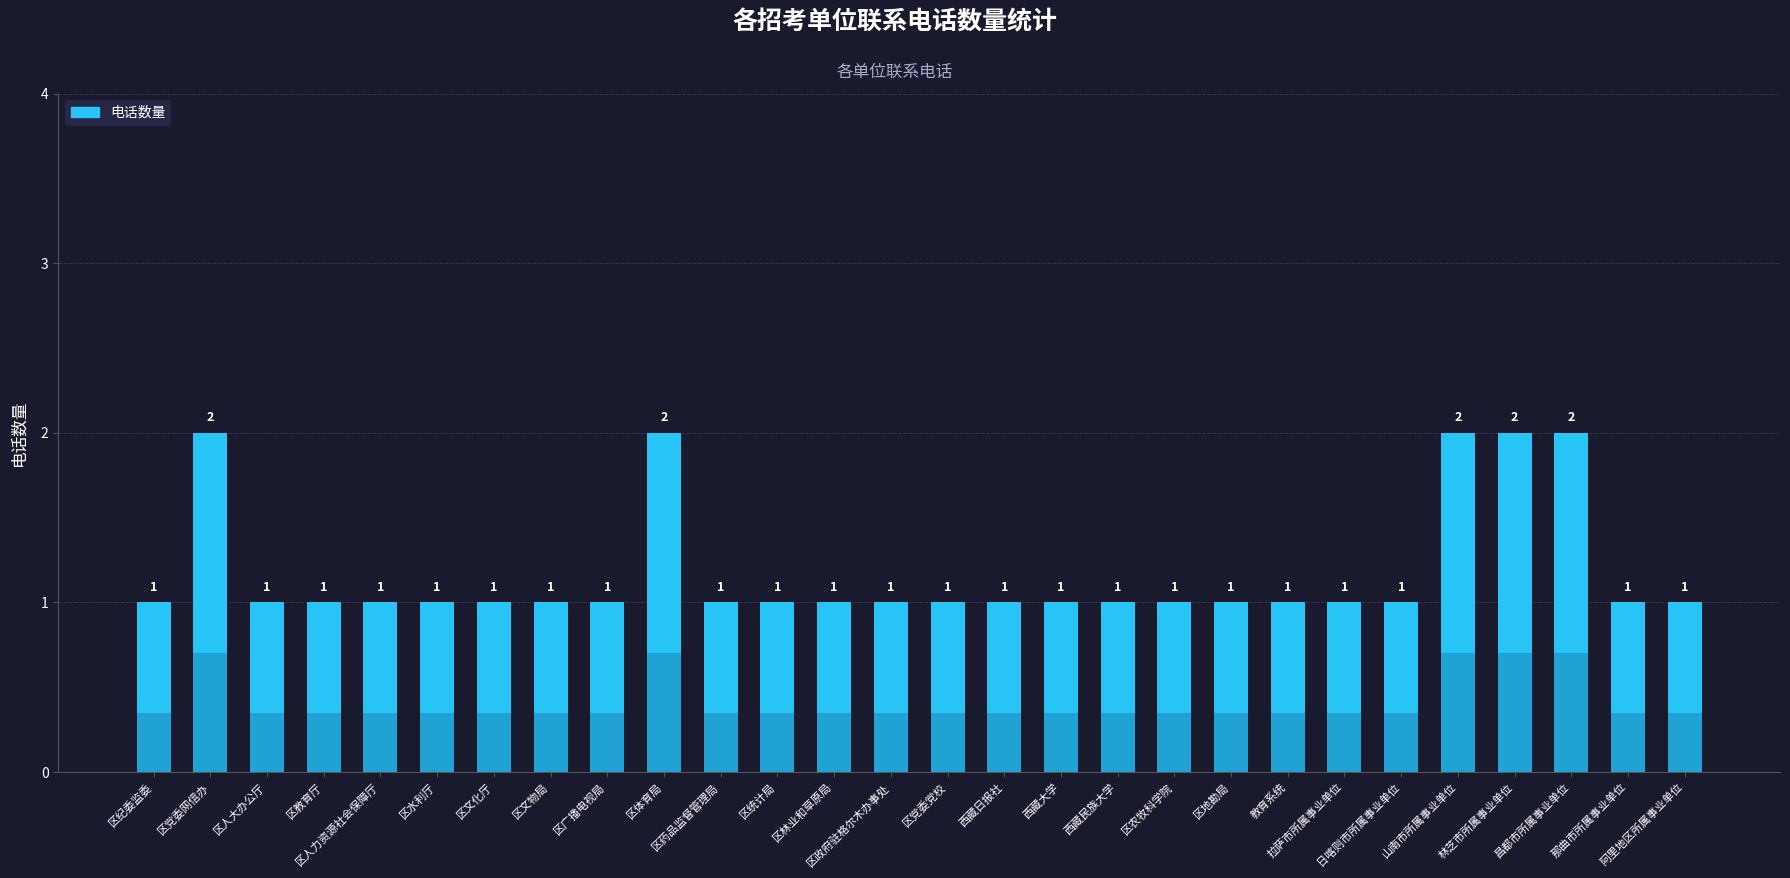

List the labels in order of value, smallest first.

区纪委监委, 区人大办公厅, 区教育厅, 区人力资源社会保障厅, 区水利厅, 区文化厅, 区文物局, 区广播电视局, 区药品监督管理局, 区统计局, 区林业和草原局, 区政府驻格尔木办事处, 区党委党校, 西藏日报社, 西藏大学, 西藏民族大学, 区农牧科学院, 区地勘局, 教育系统, 拉萨市所属事业单位, 日喀则市所属事业单位, 那曲市所属事业单位, 阿里地区所属事业单位, 区党委网信办, 区体育局, 山南市所属事业单位, 林芝市所属事业单位, 昌都市所属事业单位